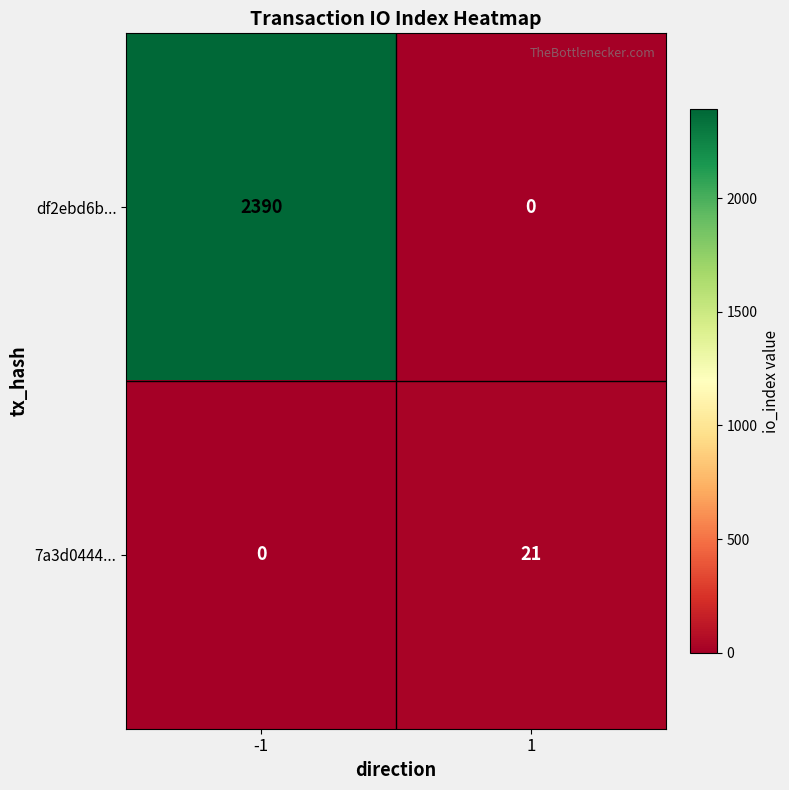

The df2ebd6b... series shows 2390 at -1. True or false?

True